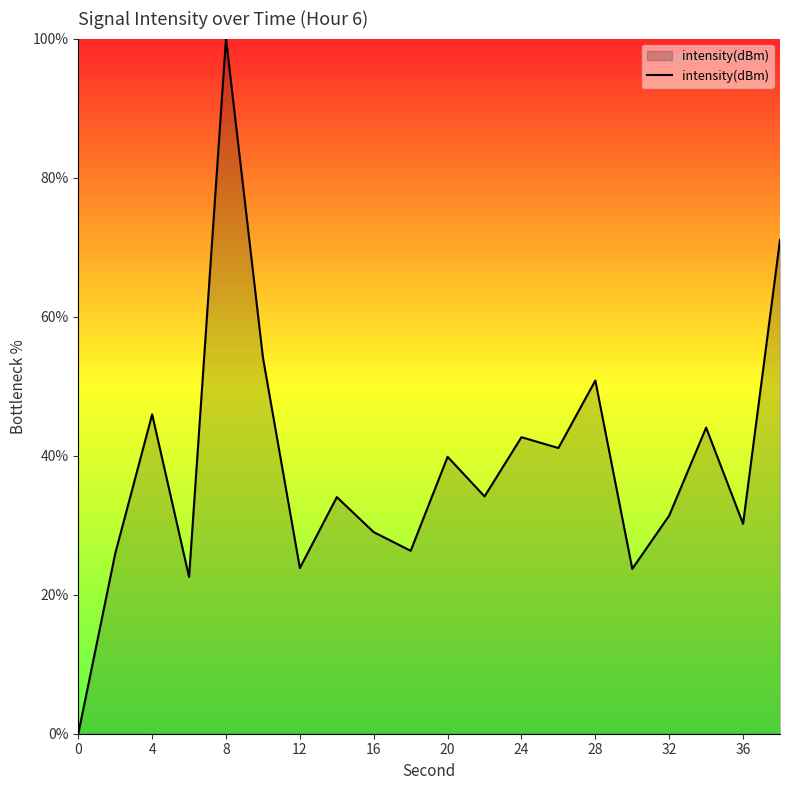

What is the maximum value shown in the chart?

100.0